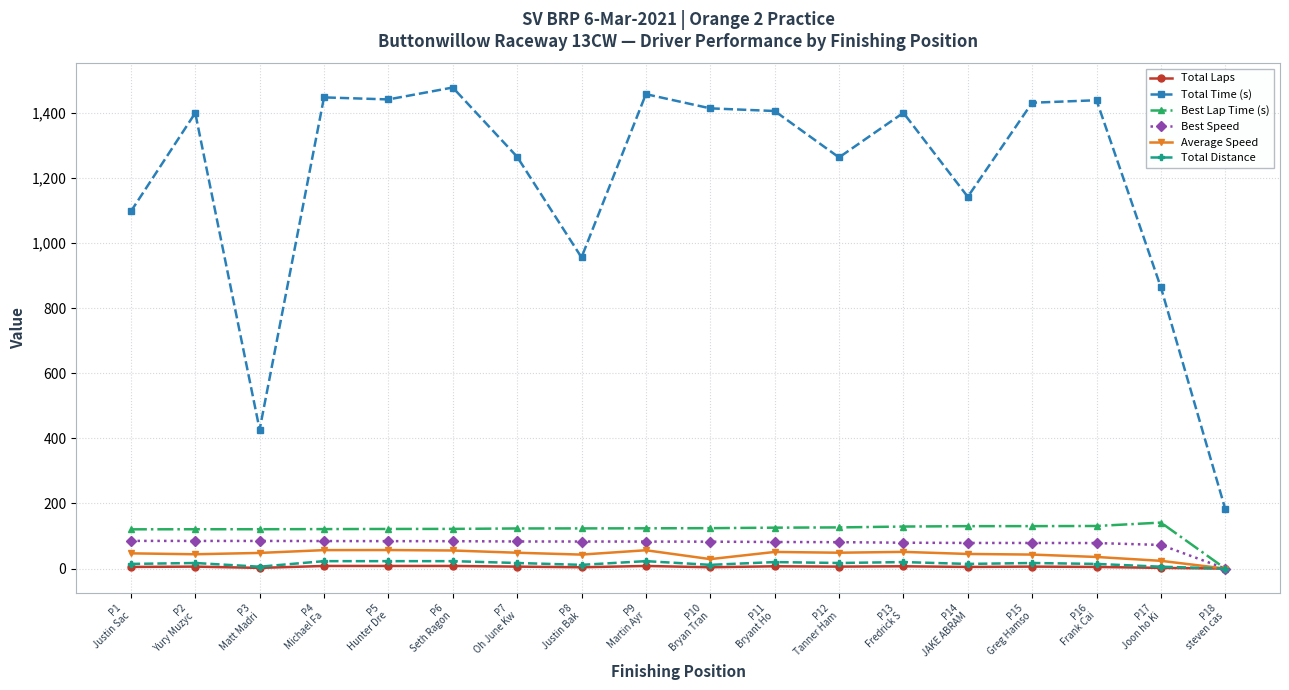

How many data points does each series have?

18